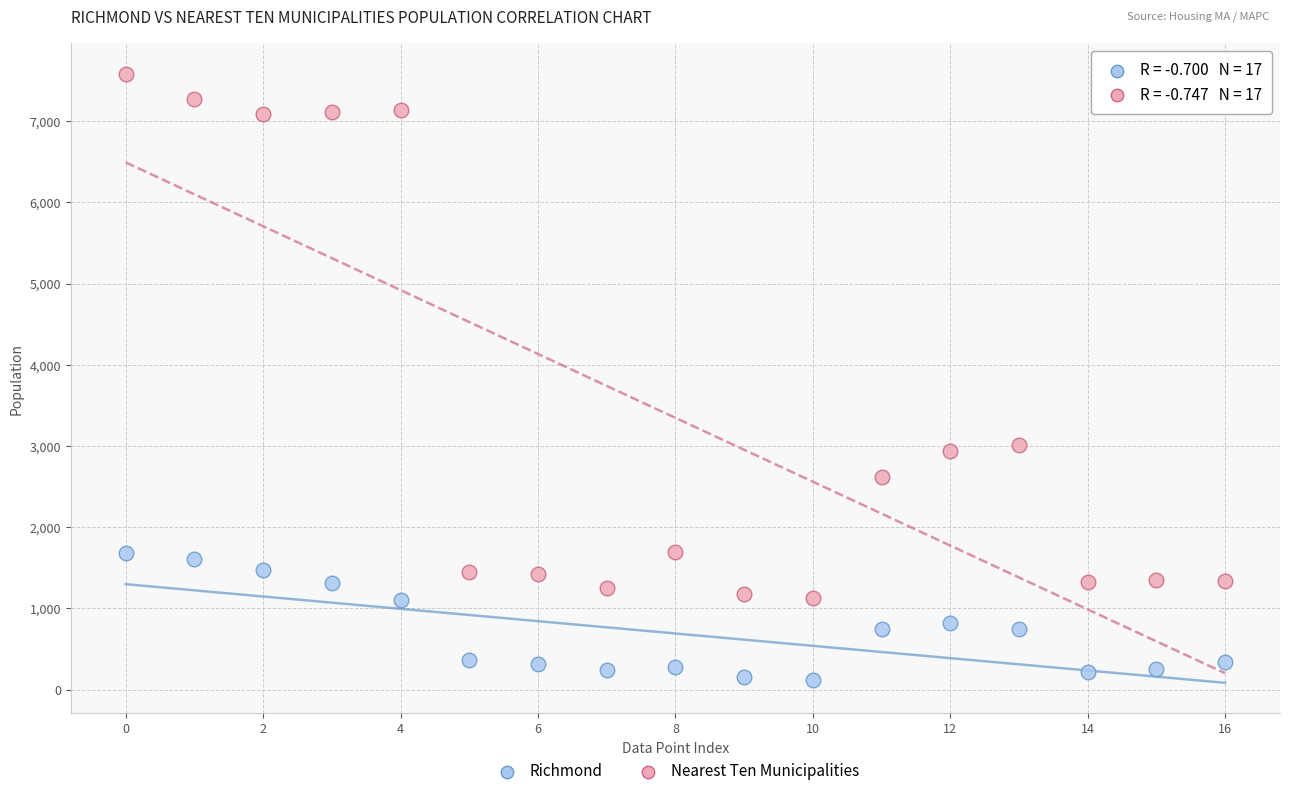

Which series reaches the minimum Y coordinate?

Richmond